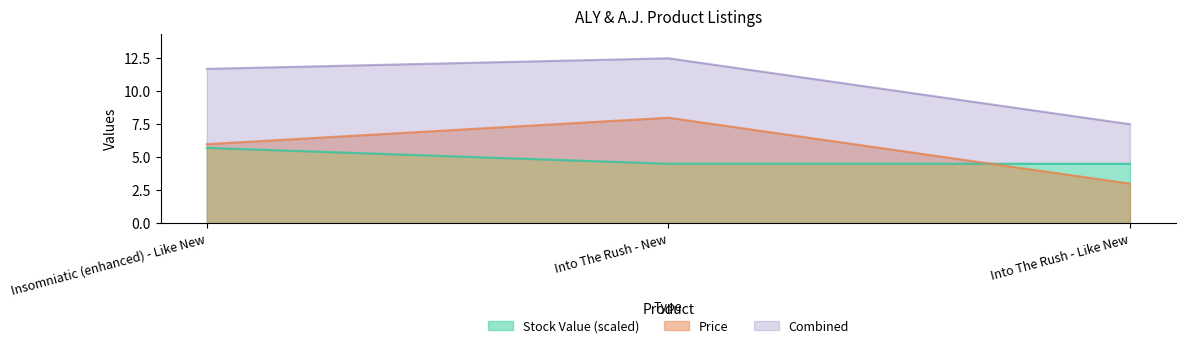

Read the Stock Value (scaled) value at Insomniatic (enhanced) - Like New.

5.7